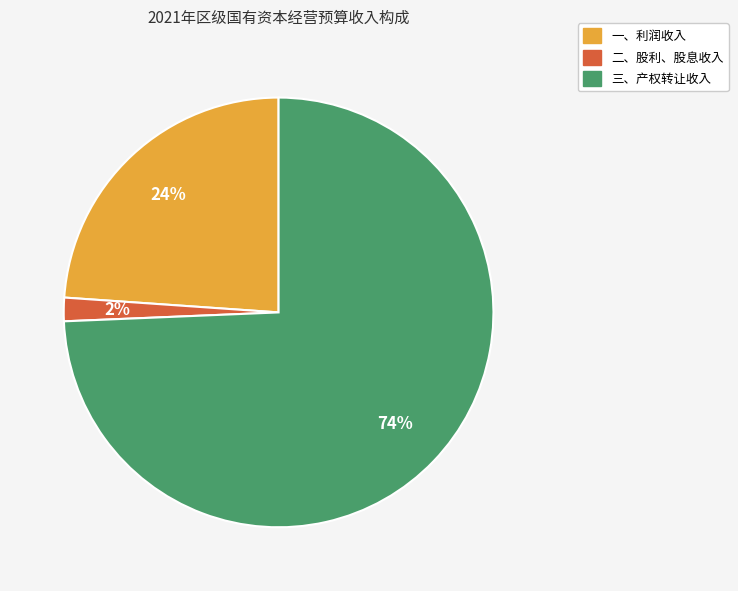

Does any single category account for the majority?

Yes